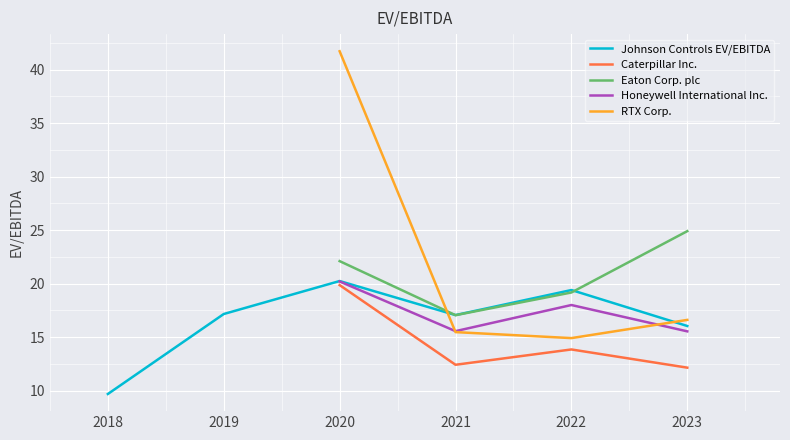

Where is Honeywell International Inc. nearest to the value 10?

2023-09-30